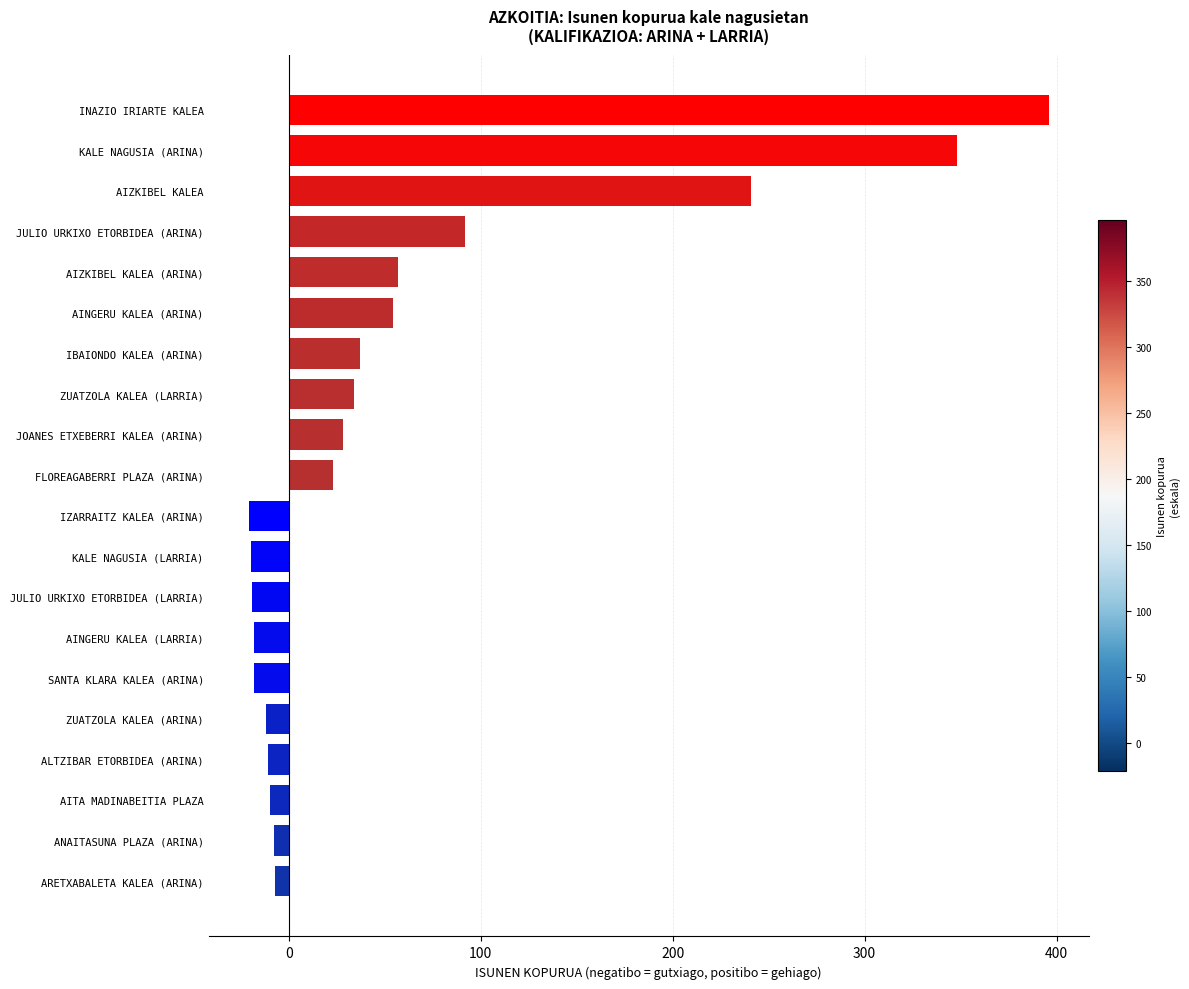

Is it true that the value at ZUATZOLA KALEA (ARINA) is -12?

True